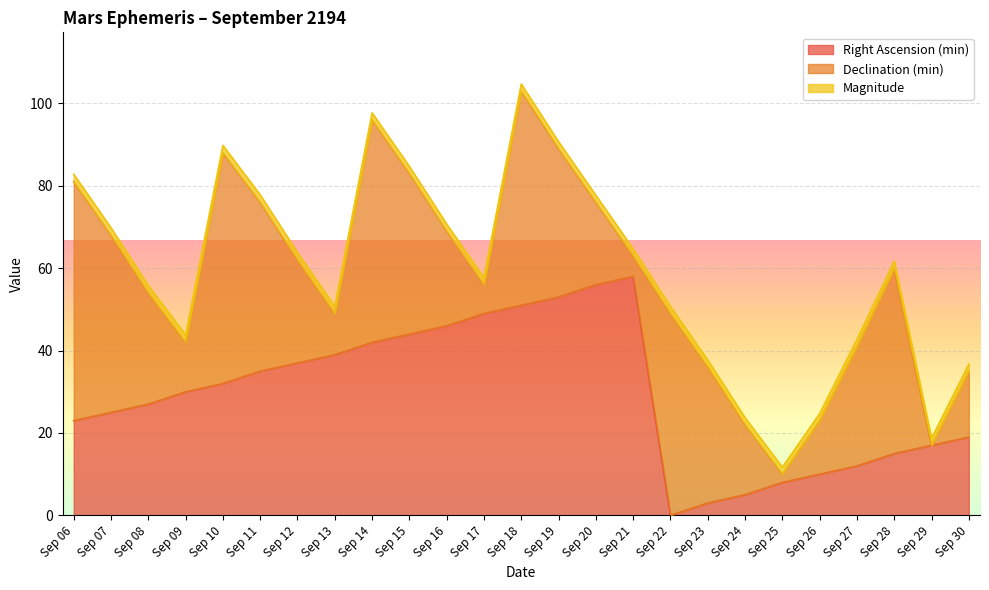

Read the Magnitude value at Sep 07.

1.8